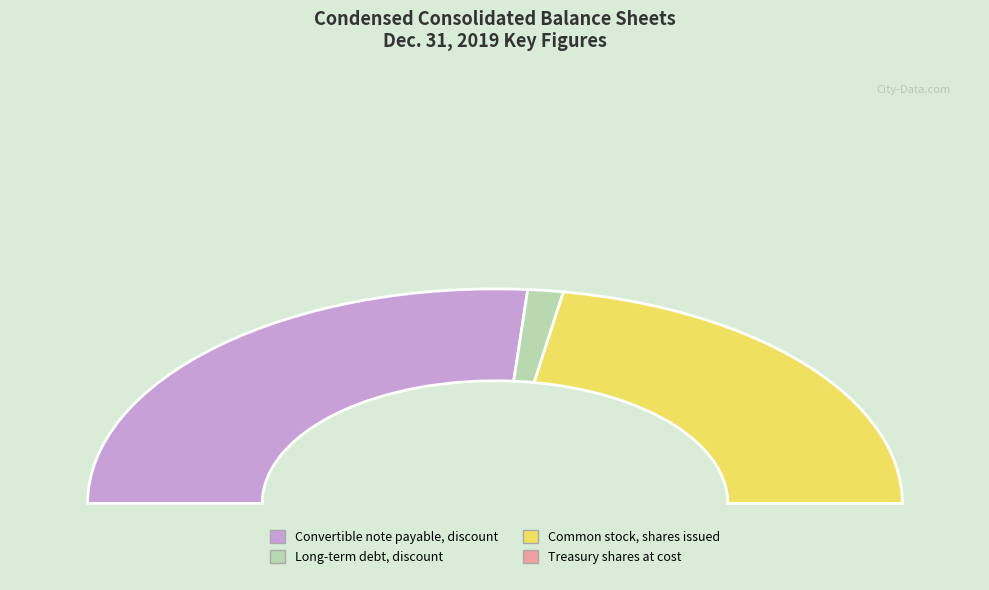

Which slice is the largest?

Convertible note payable, discount